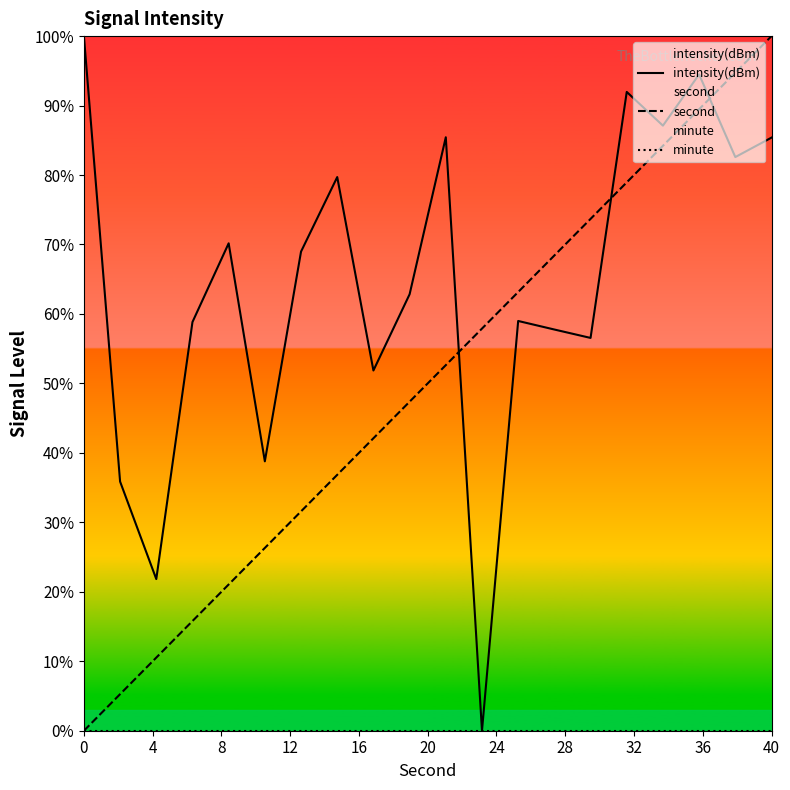

True or false: second has more than 1 interior local peaks.

False